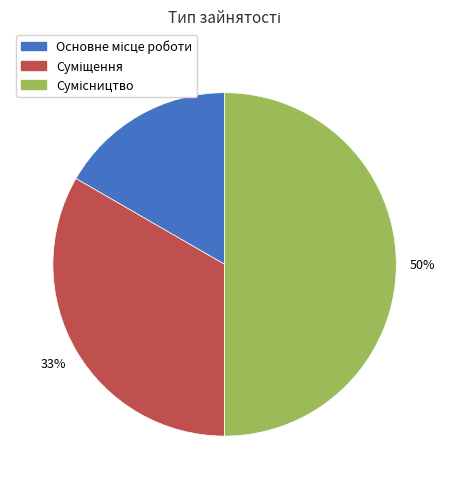

To the nearest percent, what is the difference between the largest and smallest slice percentages?

33%